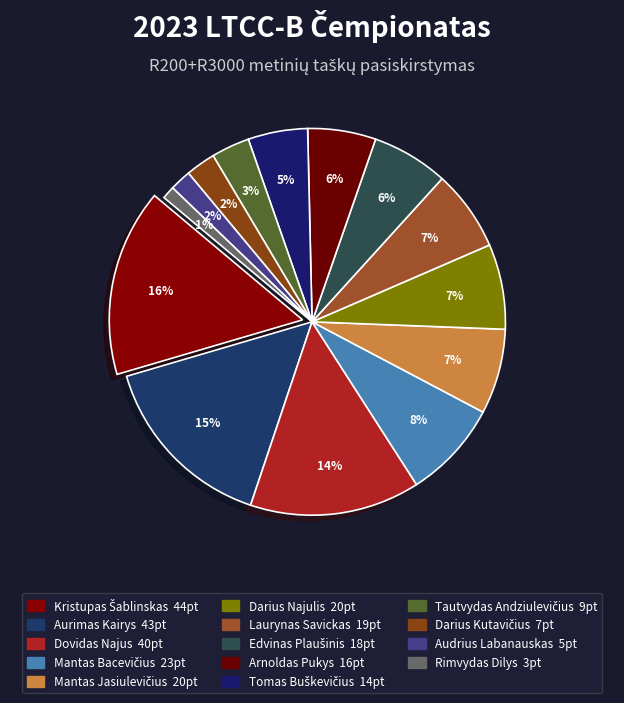

To the nearest percent, what percentage of the pie is Kristupas Šablinskas?

16%